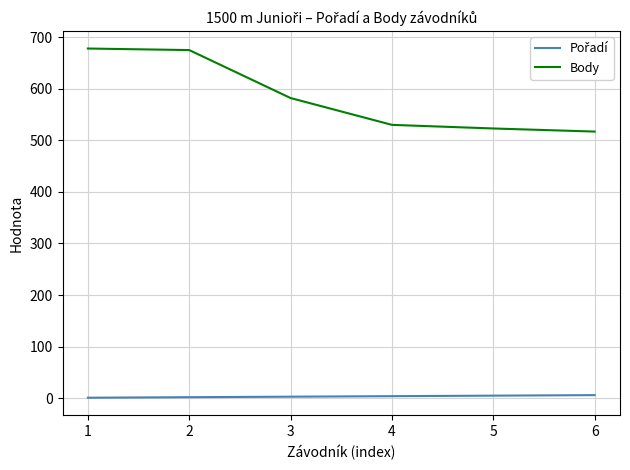

Where does the Body series first go above 582?

1